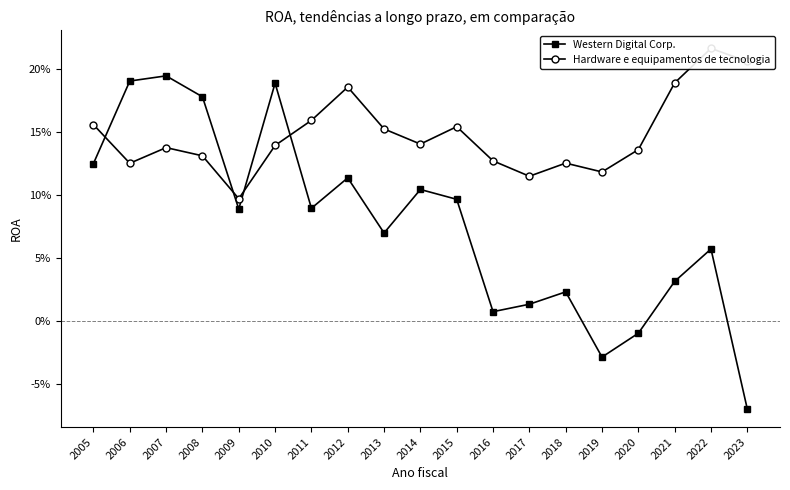

What is the average value of the Hardware e equipamentos de tecnologia series?

0.1